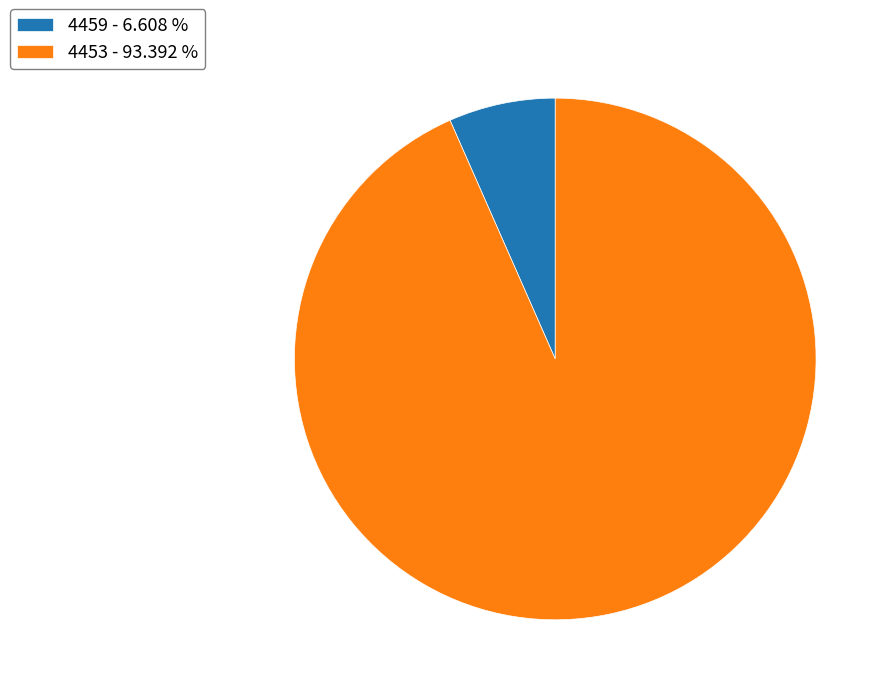

What is the ratio of the value at 4453 to the value at 4459?

14.1